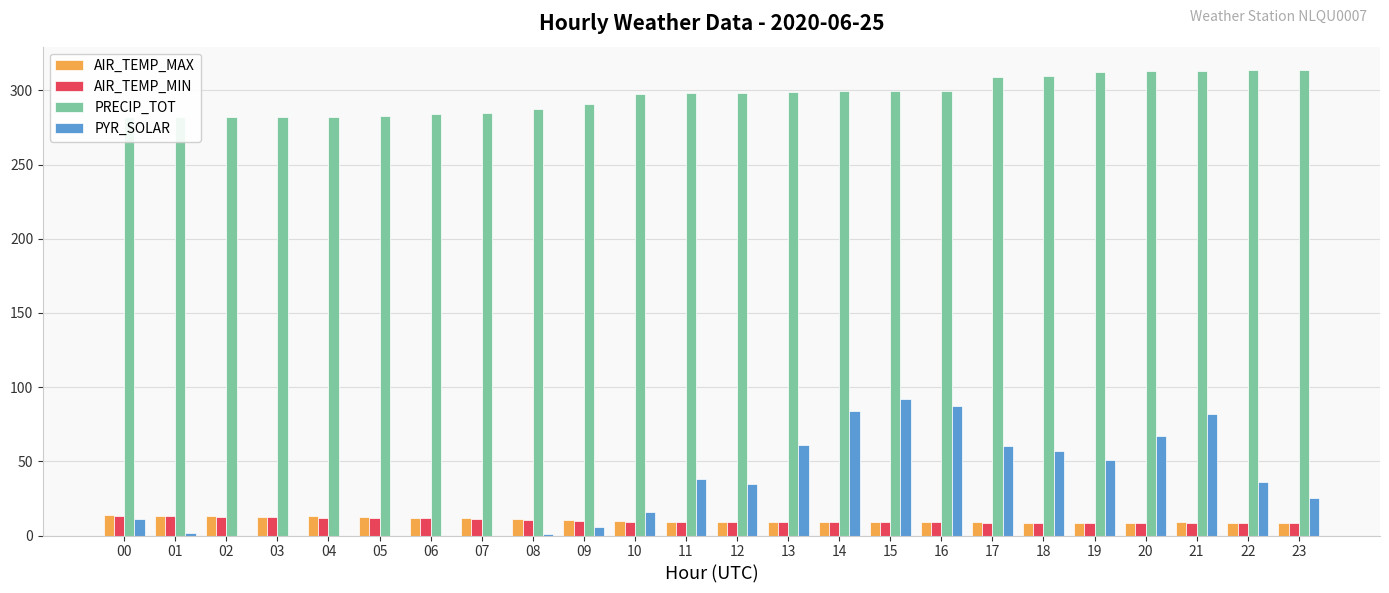

Reading left to right, list all the values displayed in this chart.

AIR_TEMP_MAX: 00=13.7	01=13.3	02=13.0	03=12.5	04=12.9	05=12.3	06=12.1	07=11.5	08=10.9	09=10.4	10=9.7	11=9.3	12=9.2	13=9.1	14=9.2	15=9.2	16=9.3	17=8.8	18=8.5	19=8.6	20=8.7	21=8.9	22=8.6	23=8.4
AIR_TEMP_MIN: 00=13.2	01=13.0	02=12.5	03=12.2	04=12.0	05=12.1	06=11.5	07=10.9	08=10.4	09=9.7	10=9.3	11=9.2	12=9.1	13=9.0	14=9.0	15=8.9	16=8.8	17=8.5	18=8.3	19=8.4	20=8.4	21=8.6	22=8.4	23=8.3
PRECIP_TOT: 00=282.0	01=282.0	02=282.0	03=282.0	04=282.0	05=282.6	06=284.2	07=284.8	08=287.8	09=290.8	10=297.4	11=298.0	12=298.2	13=299.2	14=299.4	15=299.6	16=299.6	17=308.8	18=309.4	19=312.4	20=313.2	21=313.4	22=313.6	23=313.8
PYR_SOLAR: 00=11.0	01=2.0	02=0.0	03=0.0	04=0.0	05=0.0	06=0.0	07=0.0	08=1.0	09=6.0	10=16.0	11=38.0	12=35.0	13=61.0	14=84.0	15=92.0	16=87.0	17=60.0	18=57.0	19=51.0	20=67.0	21=82.0	22=36.0	23=25.0